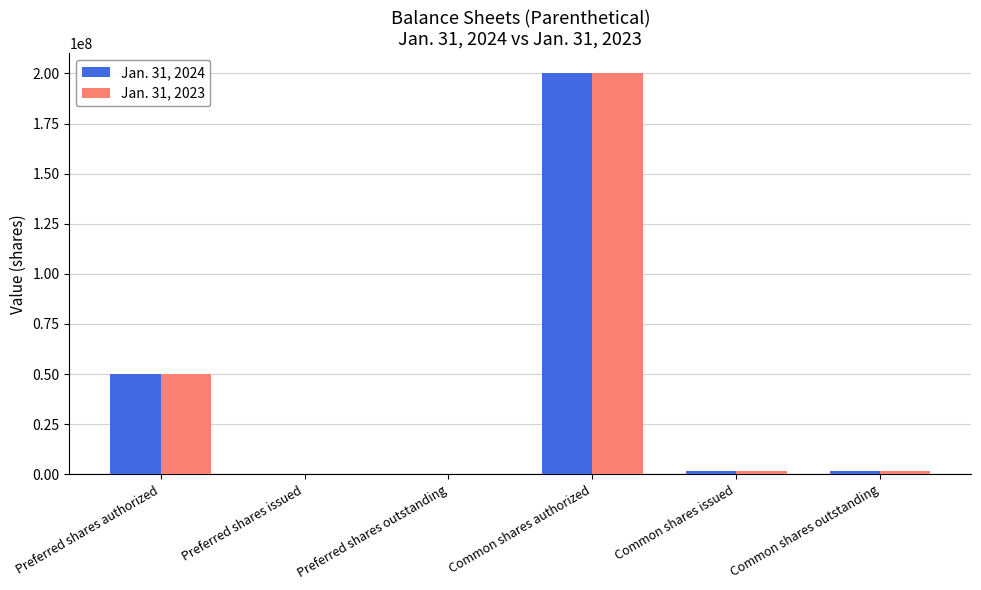

How many groups of bars are there?

6